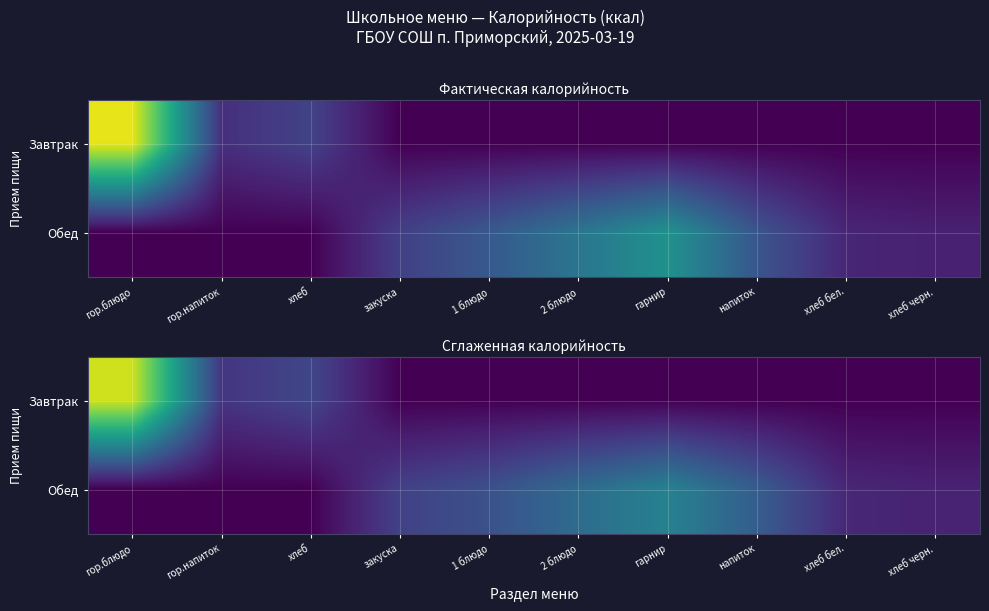

Rank the series at напиток from lowest to highest value.

Завтрак, Обед